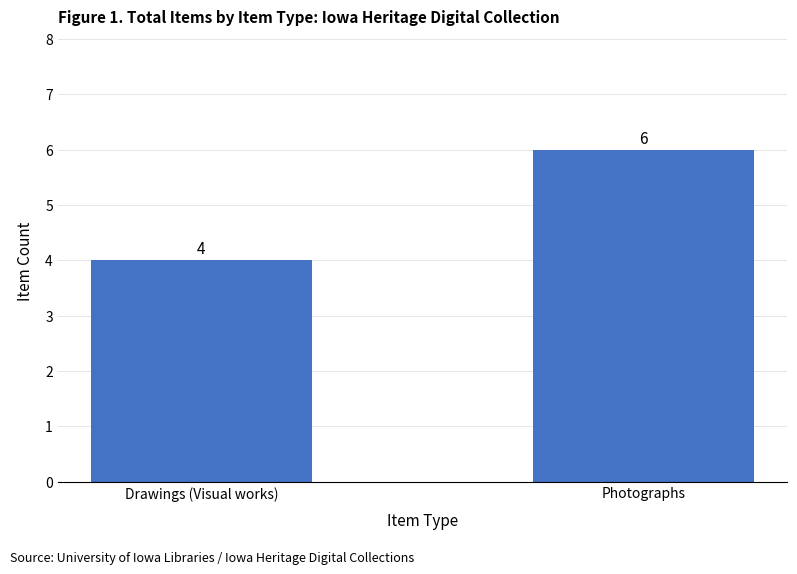

What is the label of the 2nd bar from the right?

Drawings (Visual works)